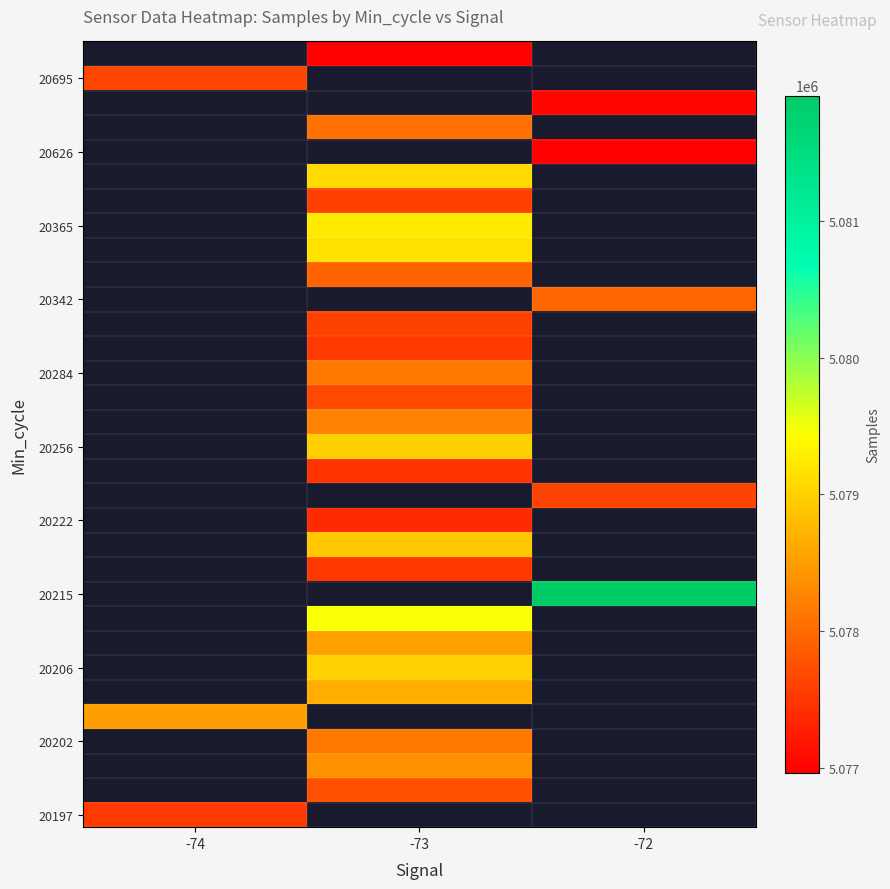

At how many categories does at least one series exceed 5079833?

1